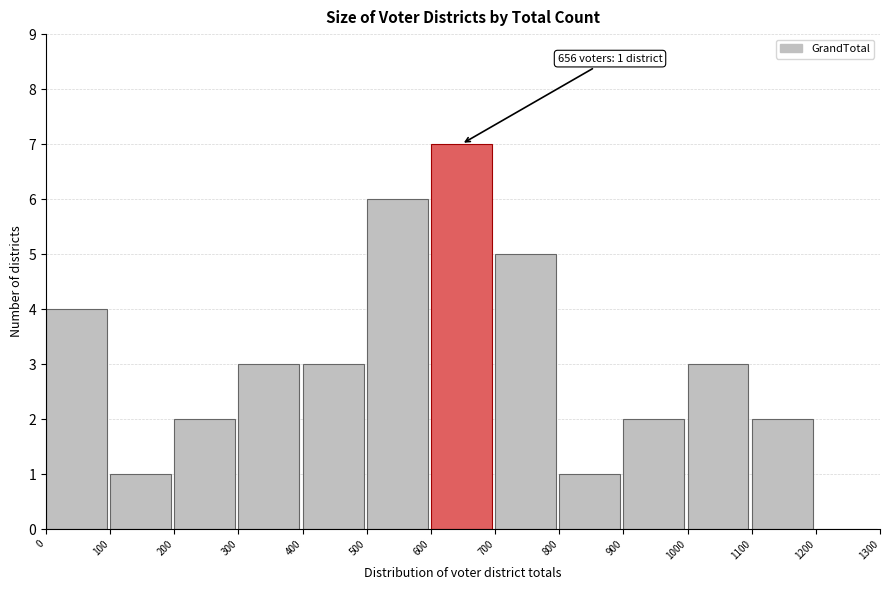

Over which range of the x-axis is the bar tallest?

600 to 700